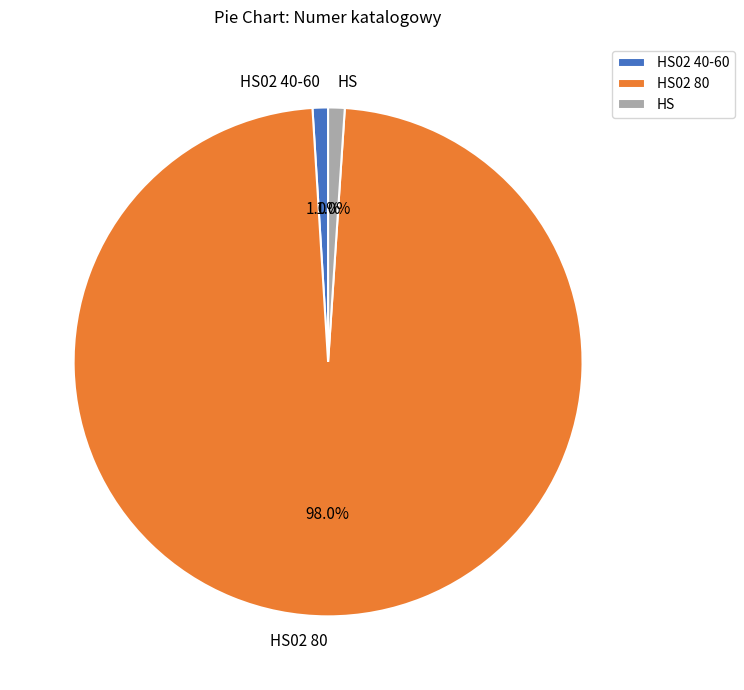

To the nearest percent, what percentage of the pie is HS02 80?

98%